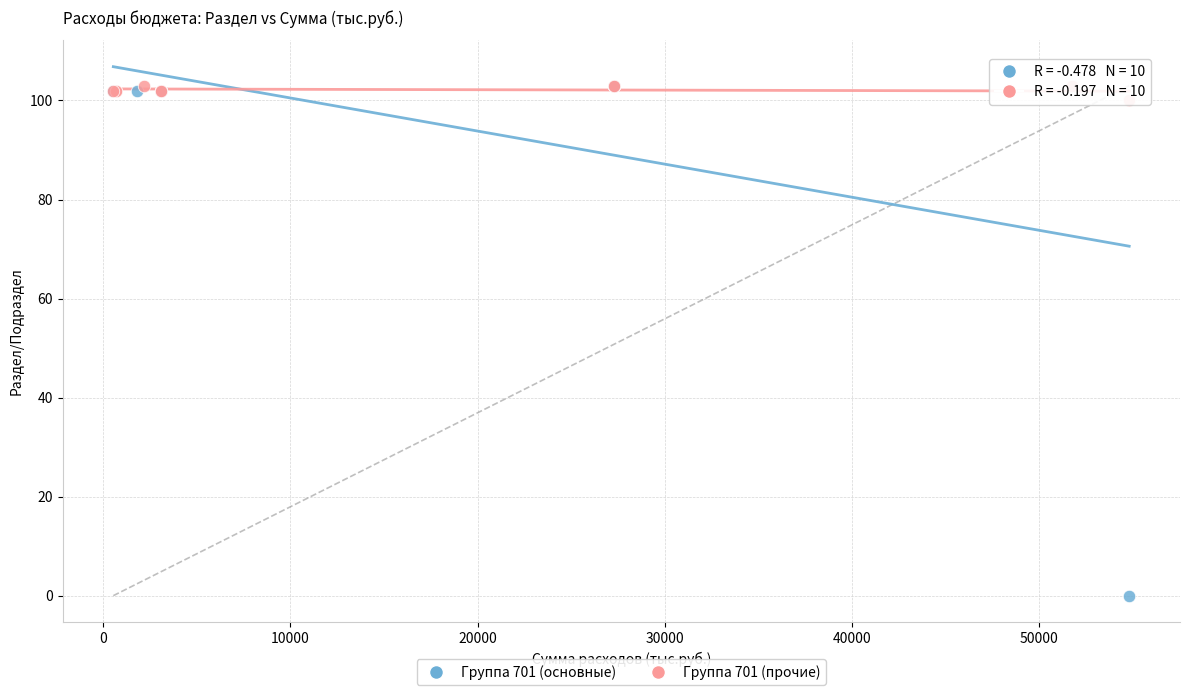

Which series contains the lowest Y value?

Группа 701 (основные)